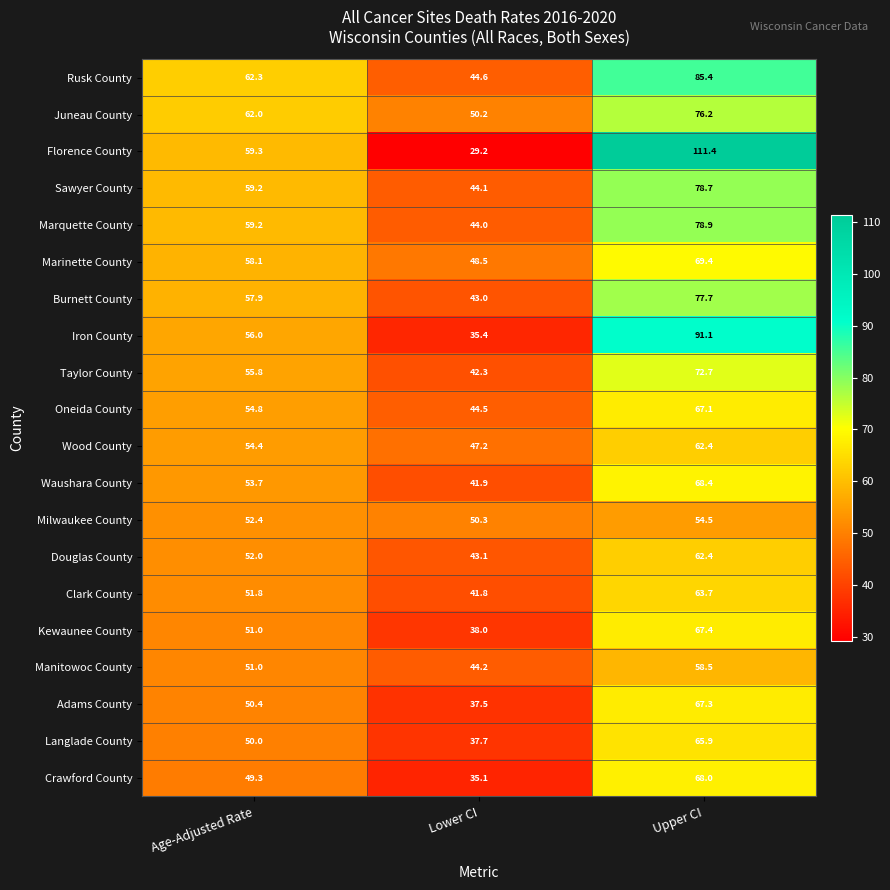

How many data points in Waushara County are less than 53?

1